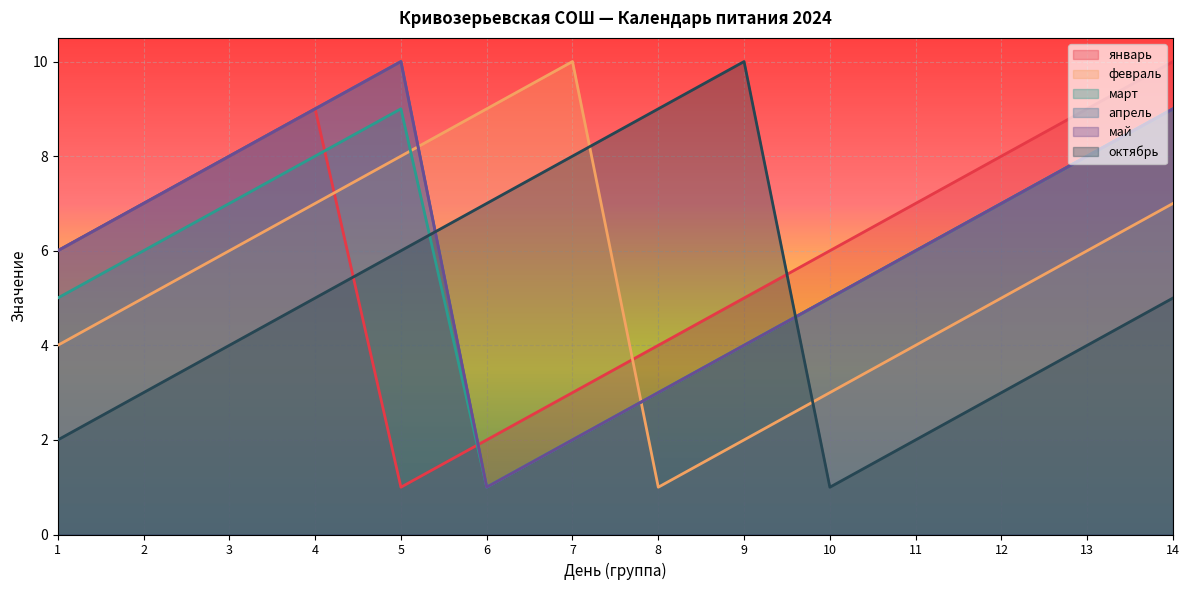

What is the difference between the second highest and minimum values in the октябрь series?

8